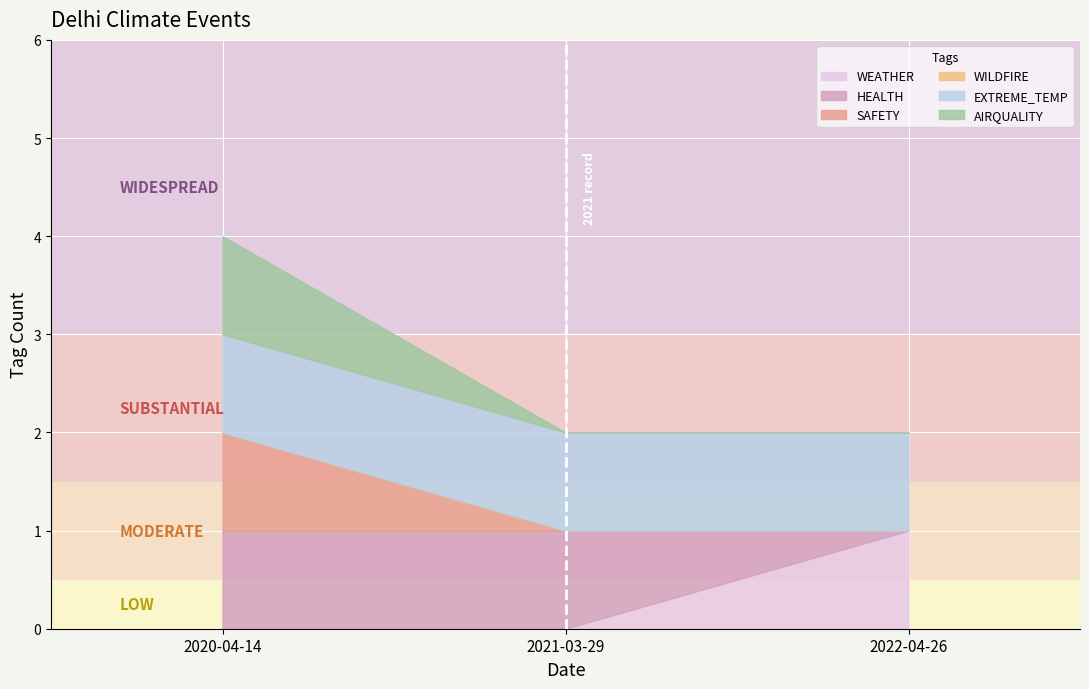

What are all the series names shown in the legend?

WEATHER, HEALTH, SAFETY, WILDFIRE, EXTREME_TEMP, AIRQUALITY